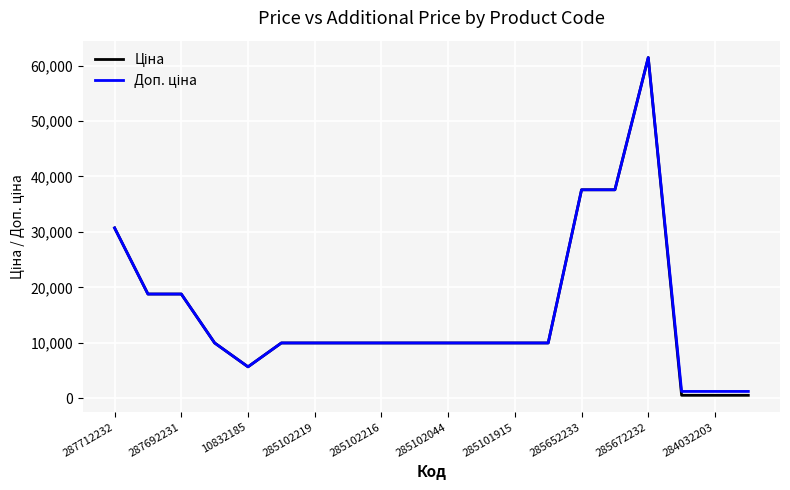

How many lines are shown in the chart?

2